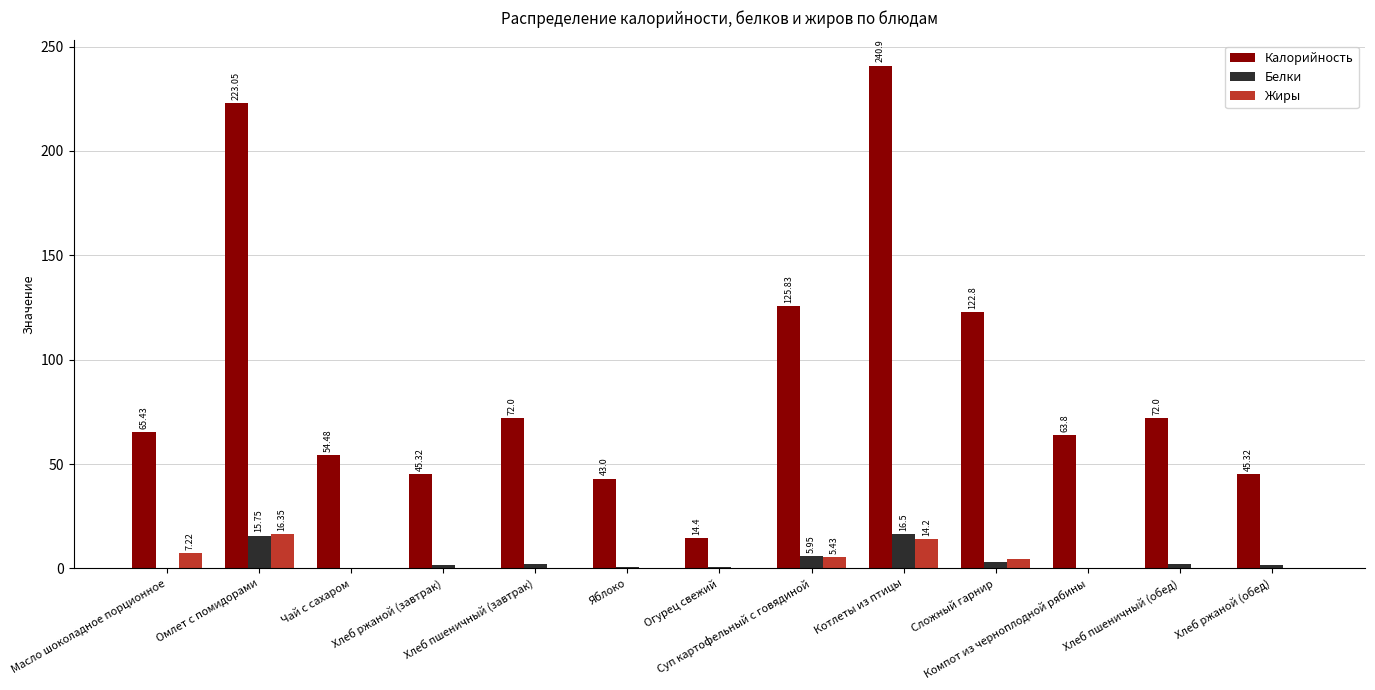

Which series has the largest total across all categories?

Калорийность